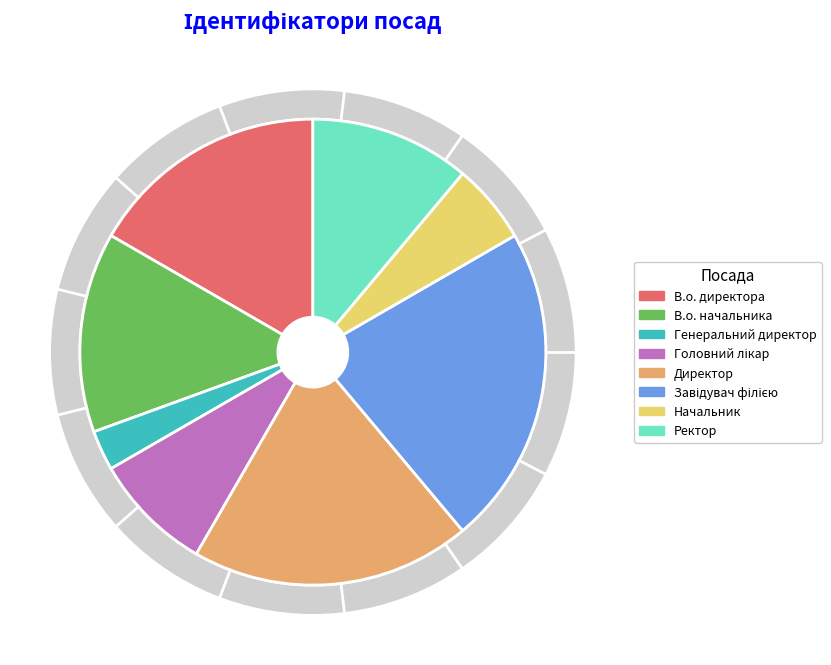

How many segments does this pie chart have?

8